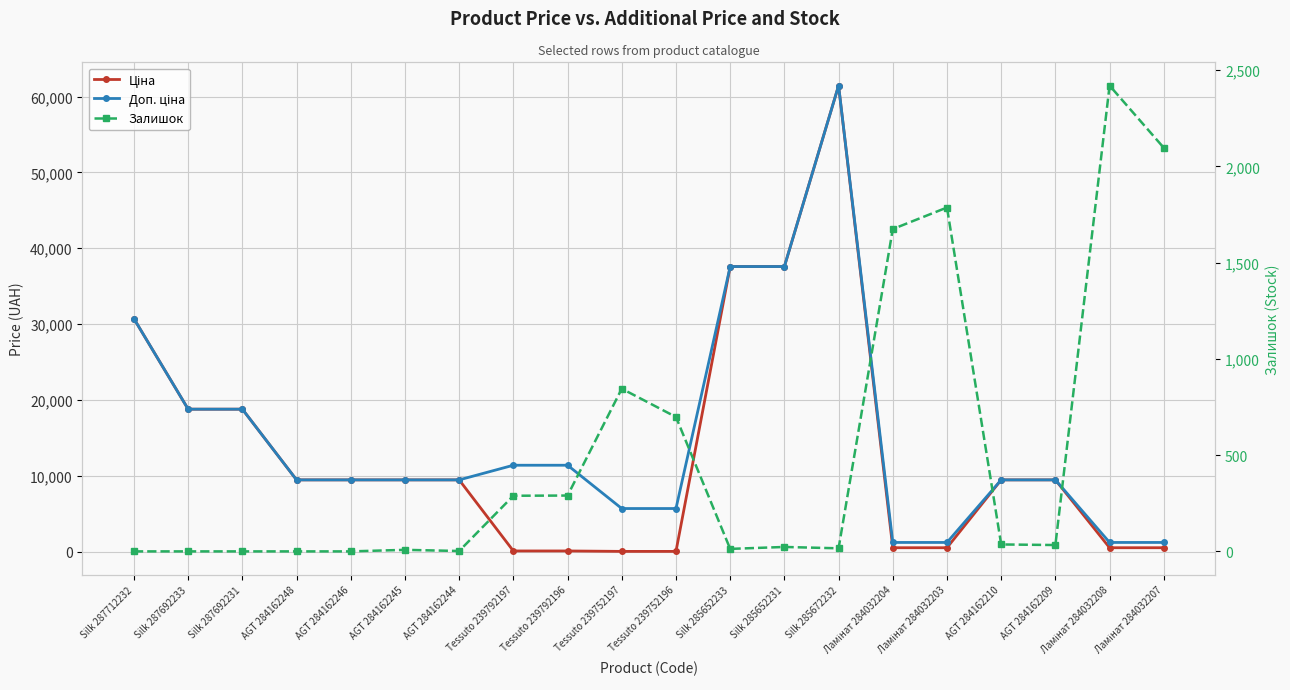

Count the number of categories in the chart.

20